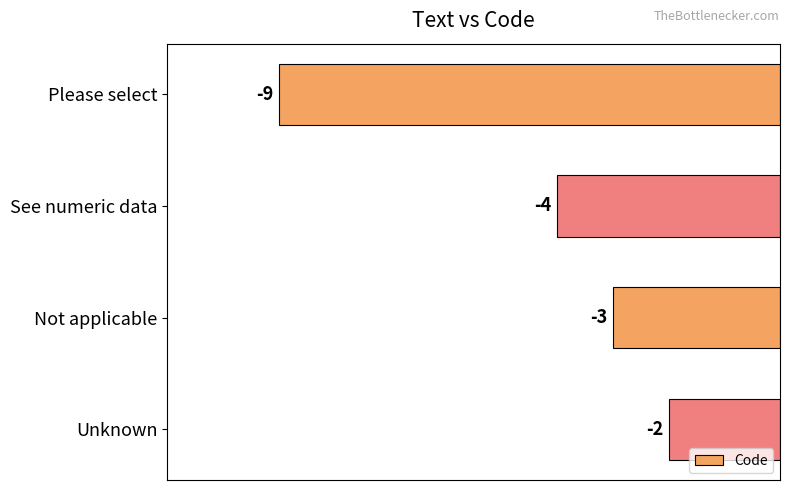

How many values are below -3?

2